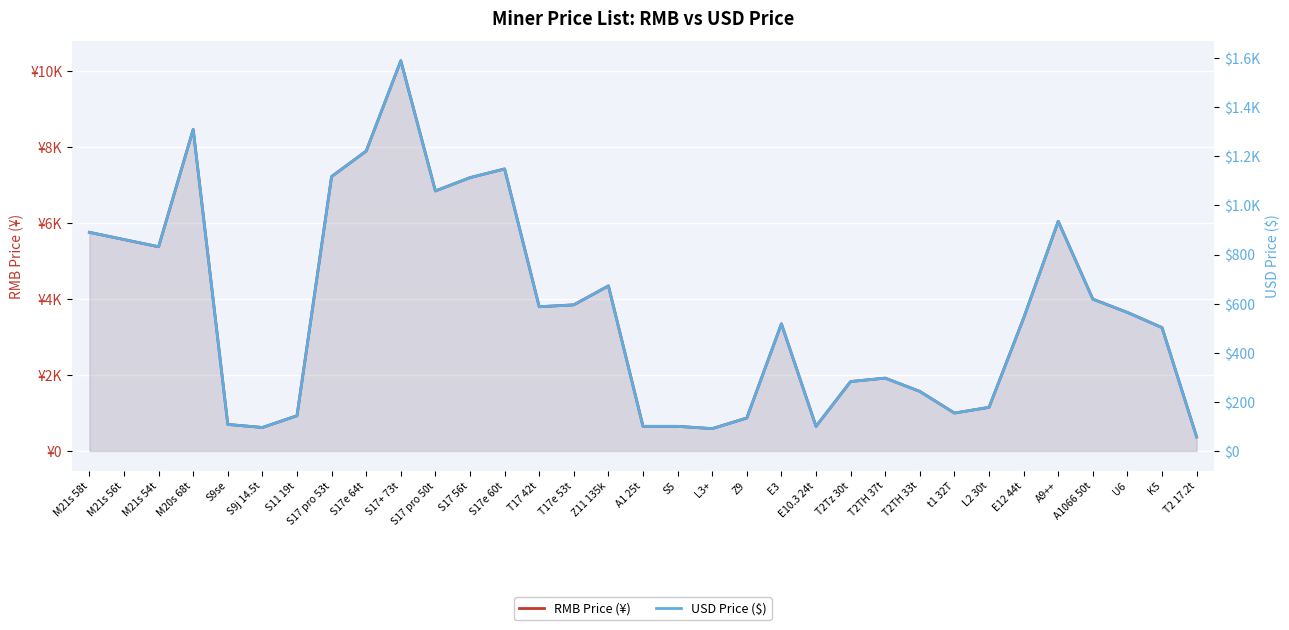

What is the approximate value of USD Price ($) at E12 44t?

541.0